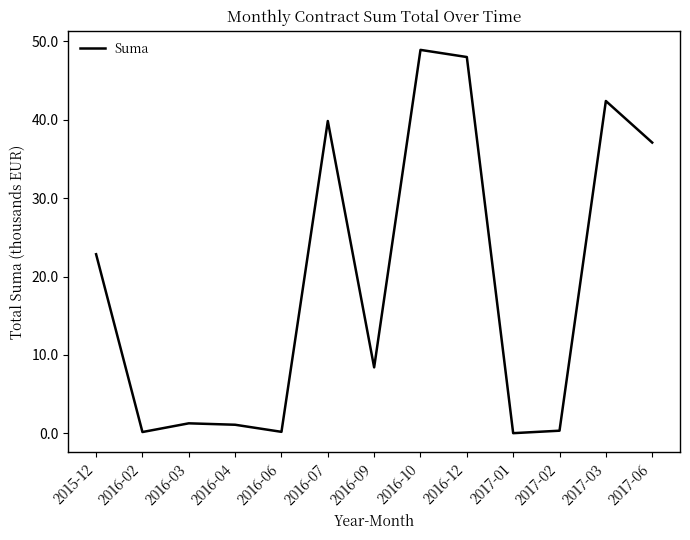

What position from the right is 2016-03?

11